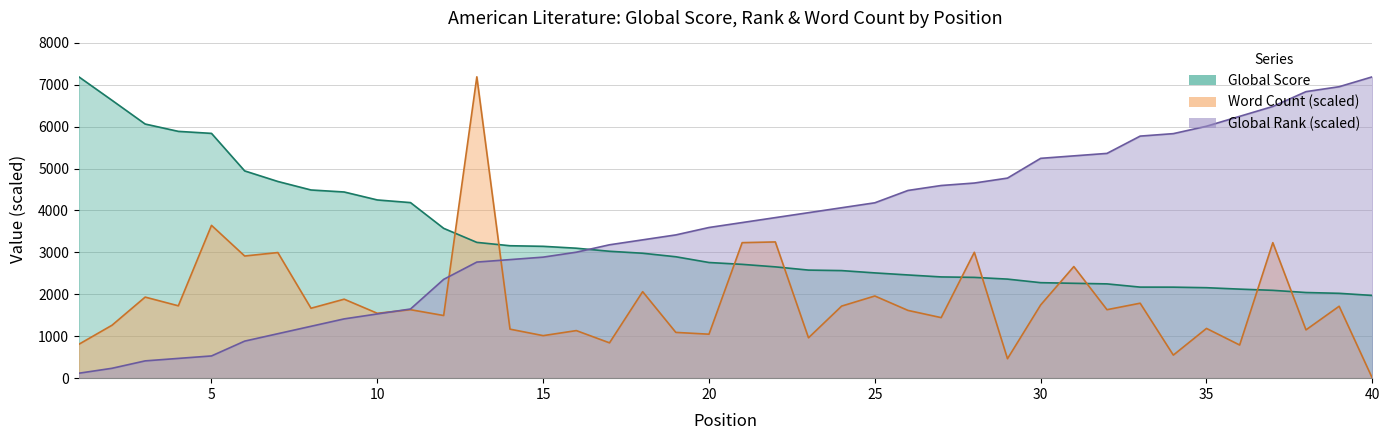

What is the value of the Global Rank point at the 3rd from the left?

412.4